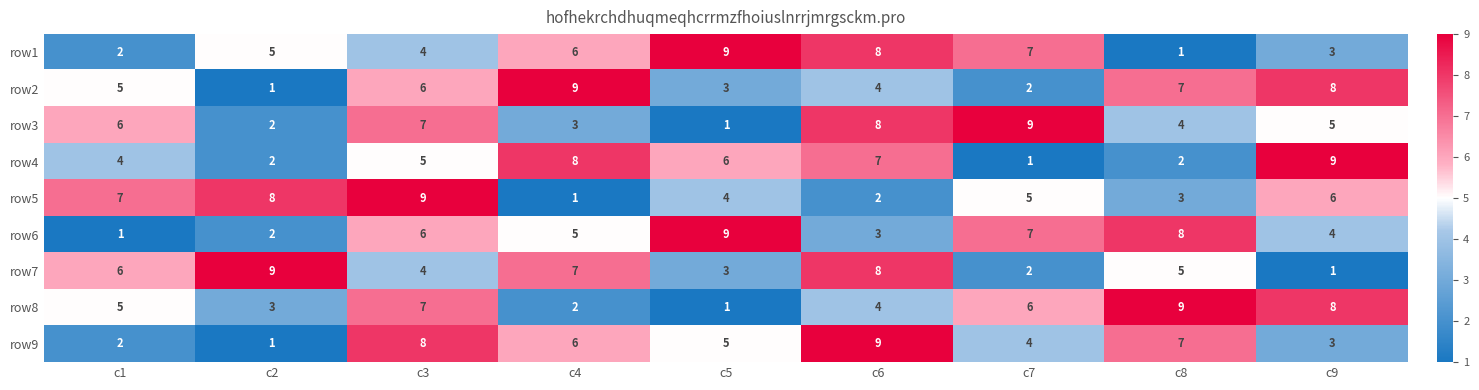

Count the row3 values in the range 3 to 7.

5